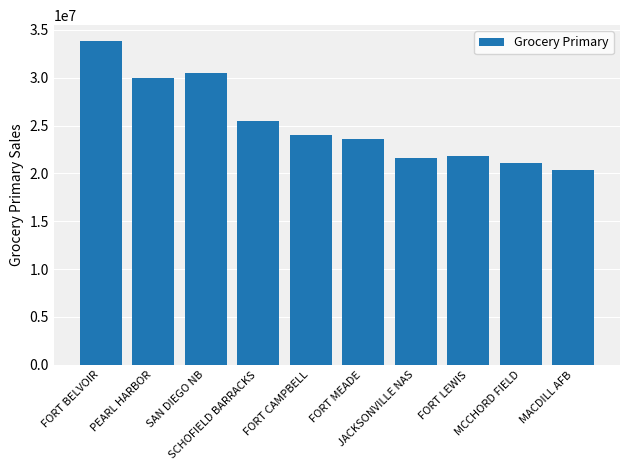

What position from the left is FORT MEADE?

6